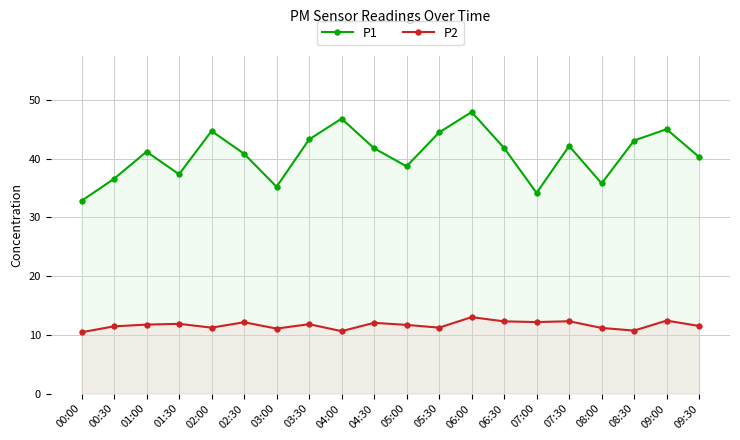

True or false: P1 and P2 cross at least once.

False